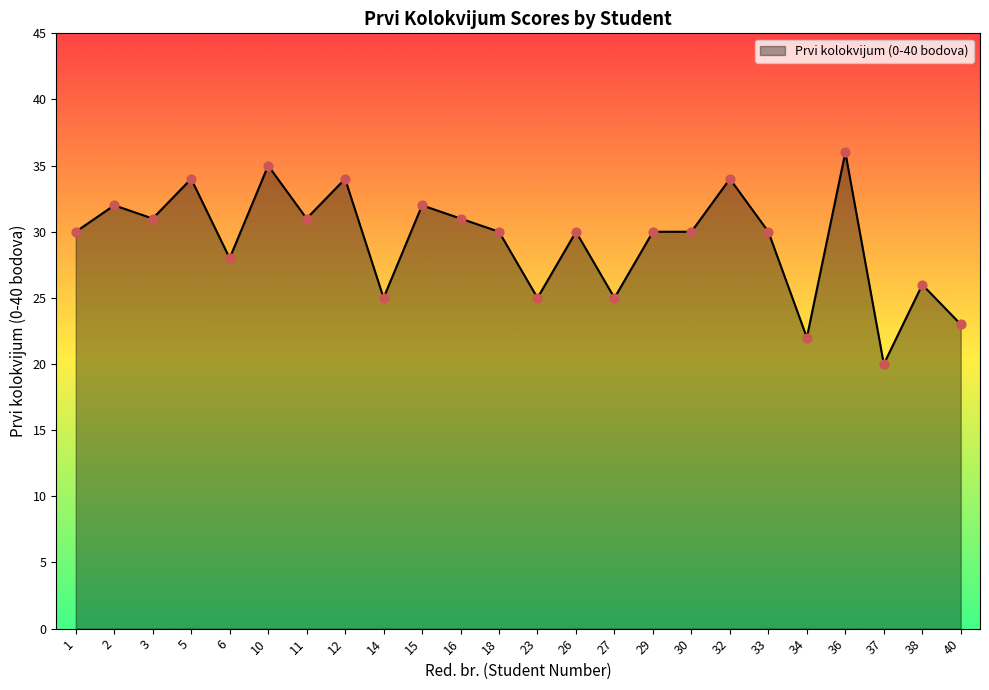

What is the change in value from 5 to 40?

-11